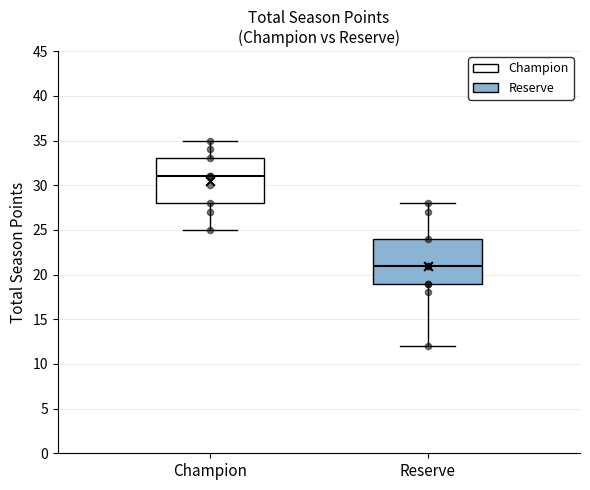

Reading left to right, read every box against the y-axis: the position of its median line, the range the box covers, and the ends of its whiskers. The values are not printed on the chart, so give them approximately, as read against the axis.

Champion: median 31, box 28 to 33, whiskers 25 to 35
Reserve: median 21, box 19 to 24, whiskers 12 to 28